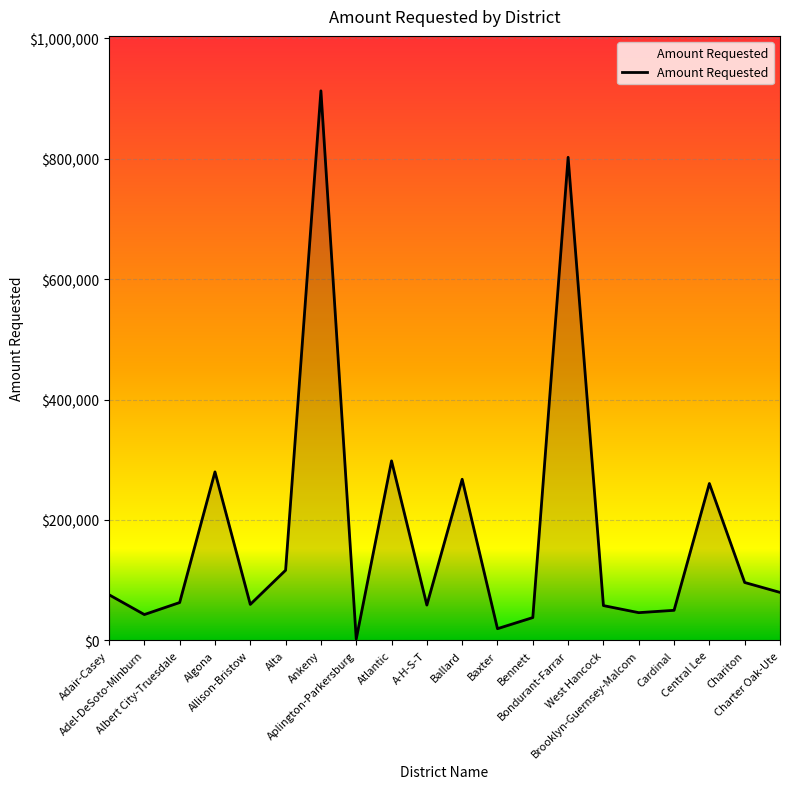

The value at Alta is 42388. True or false?

False